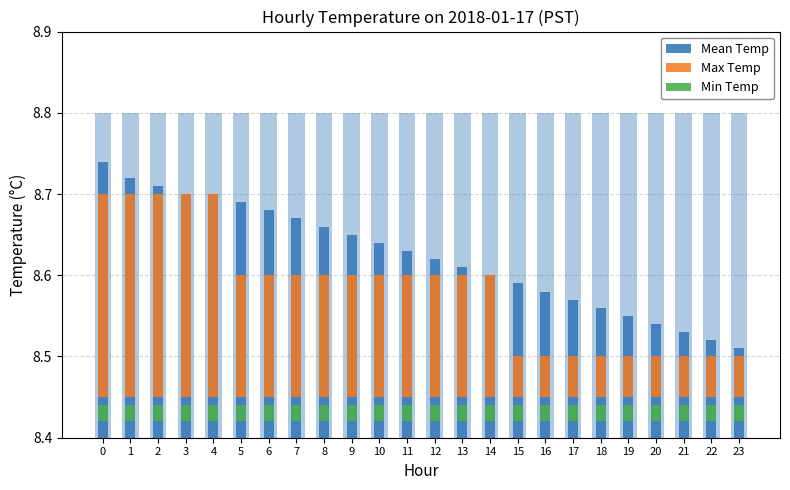

How many bars are there in total?

72